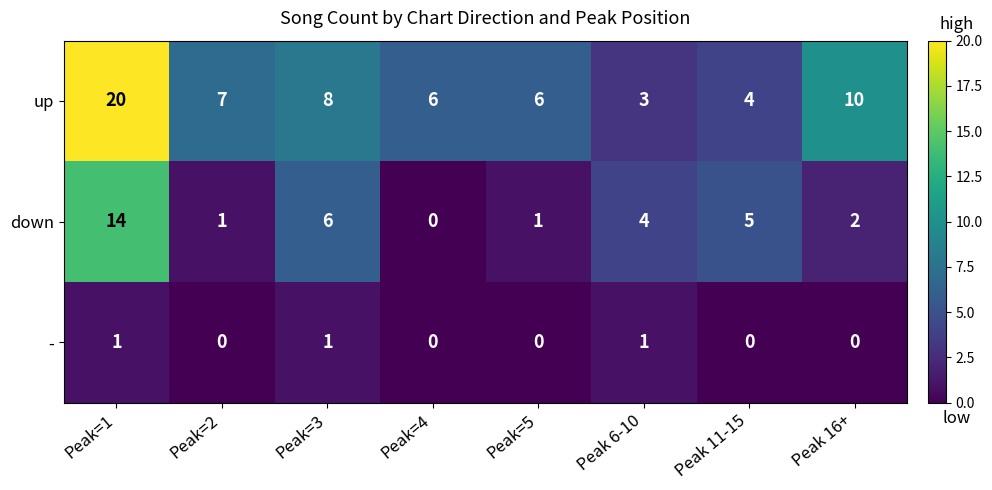

Rank the series by their average value, from highest to lowest.

up, down, -